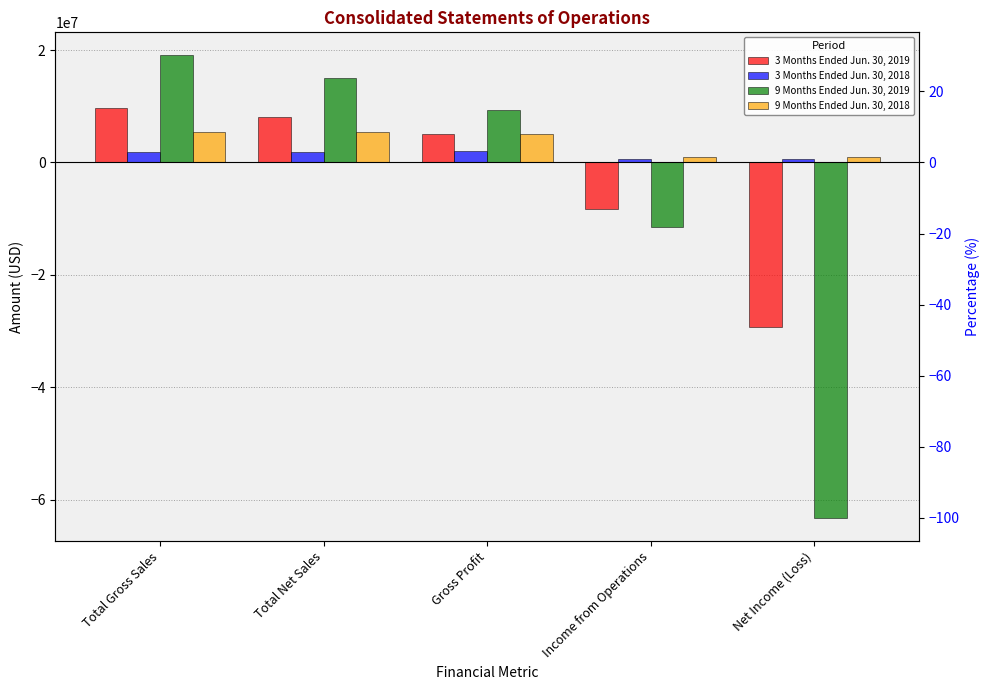

Reading right to left, extract all data points from this chart.

3 Months Ended Jun. 30, 2019: Net Income (Loss)=-29202956	Income from Operations=-8260110	Gross Profit=5085138	Total Net Sales=8044336	Total Gross Sales=9784199
3 Months Ended Jun. 30, 2018: Net Income (Loss)=565253	Income from Operations=627485	Gross Profit=2091724	Total Net Sales=1848430	Total Gross Sales=1851116
9 Months Ended Jun. 30, 2019: Net Income (Loss)=-63242093	Income from Operations=-11413341	Gross Profit=9381849	Total Net Sales=14966717	Total Gross Sales=19042098
9 Months Ended Jun. 30, 2018: Net Income (Loss)=943390	Income from Operations=1019438	Gross Profit=5108444	Total Net Sales=5417095	Total Gross Sales=5440653